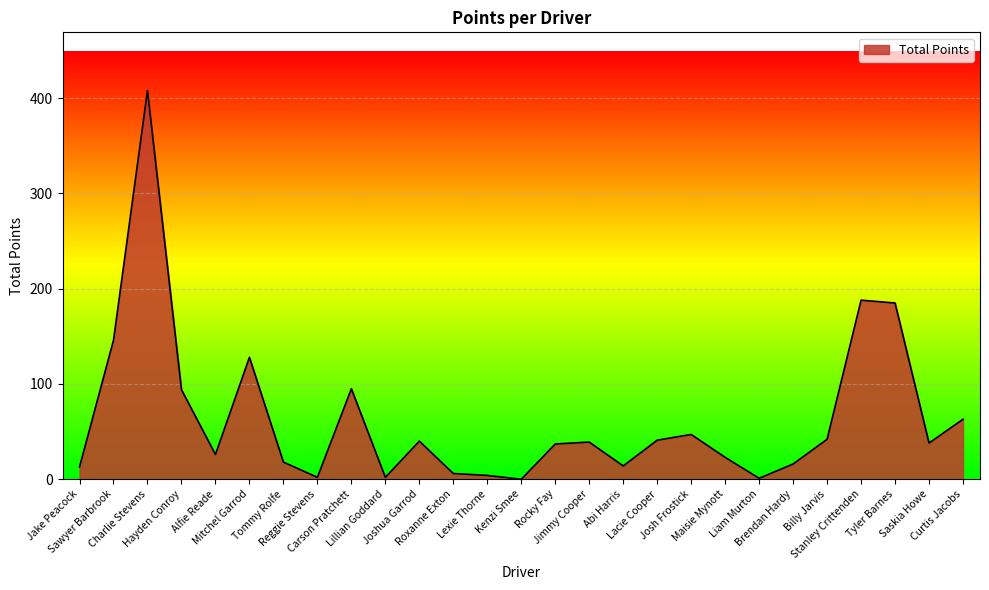

How many values are below 38?

13